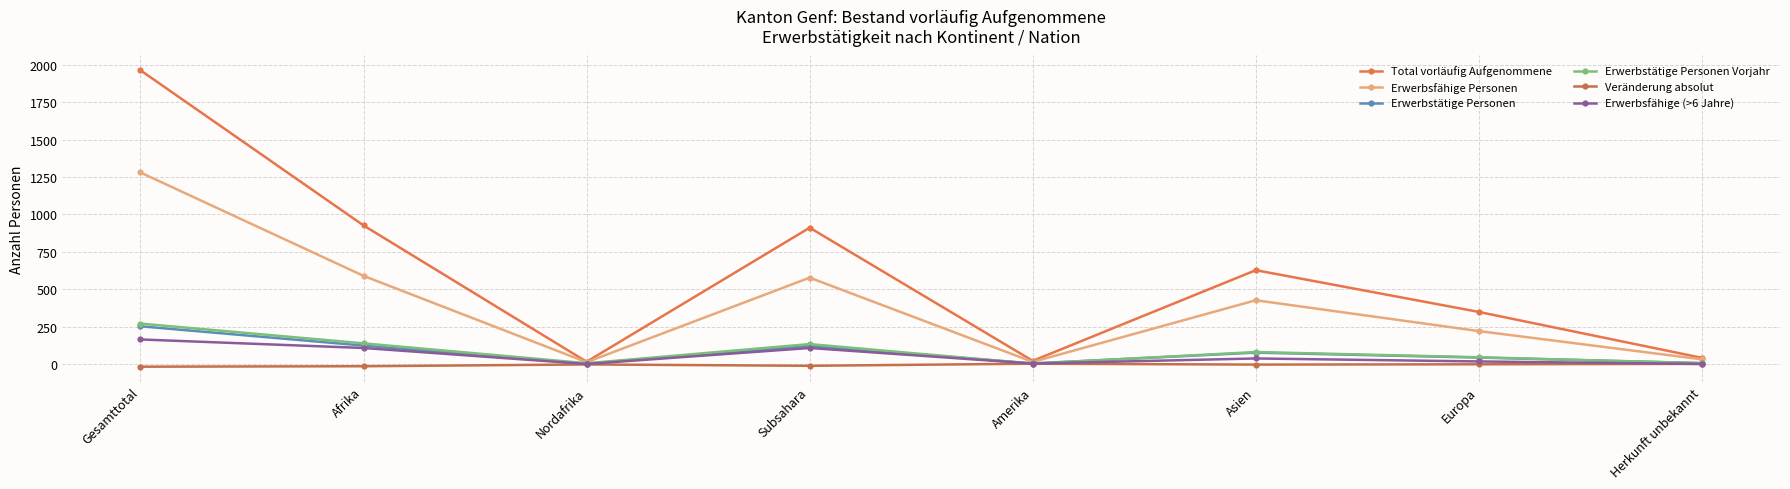

At which category does the chart reach its minimum across all series?

Gesamttotal